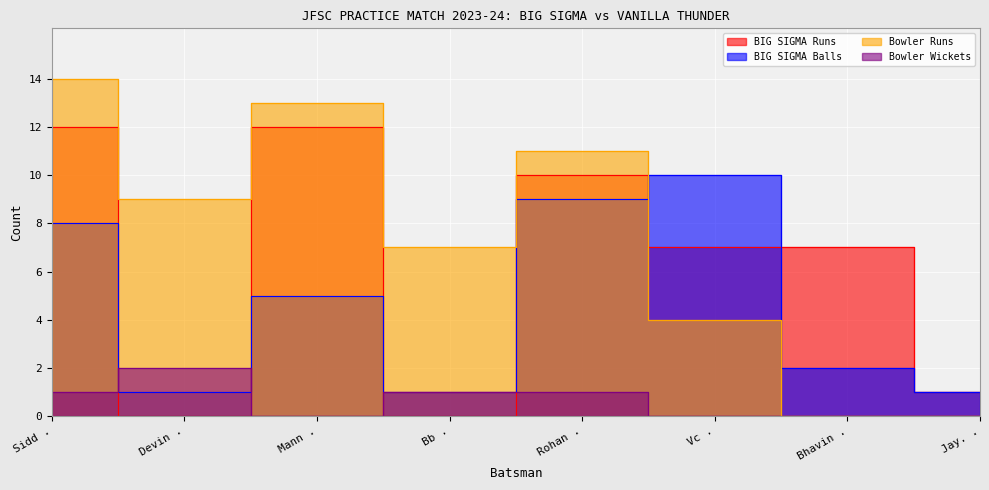

Between Mann . and Rohan ., which is larger?

Mann .